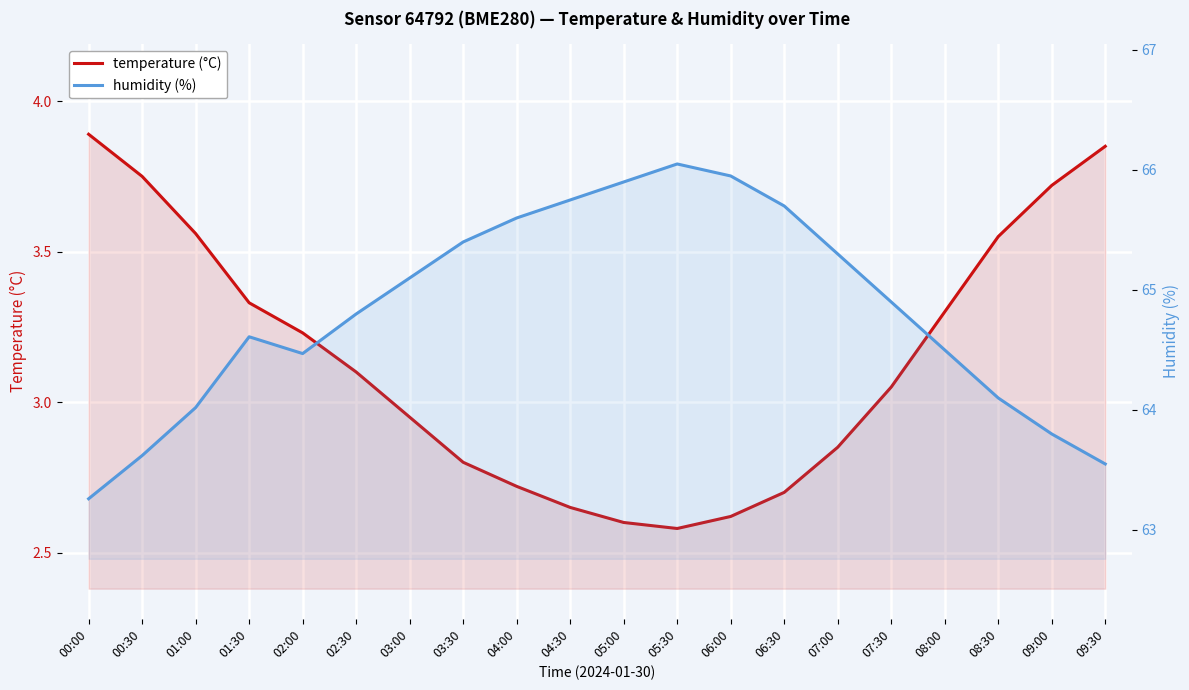

Is it true that temperature (°C) equals 4.5 at 07:30?

False